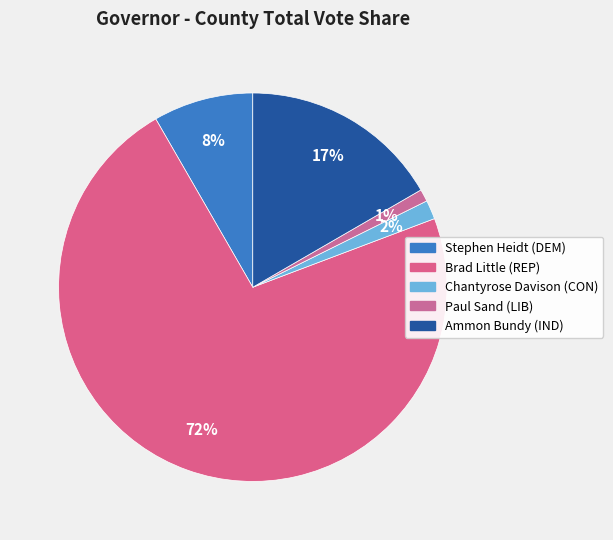

Which slice is the largest?

Brad Little (REP)